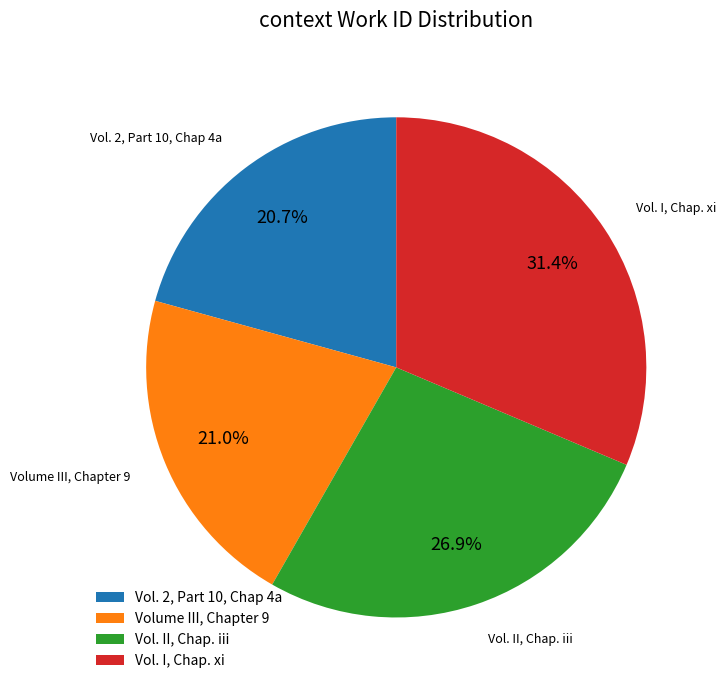

Which slice is the largest?

Vol. I, Chap. xi